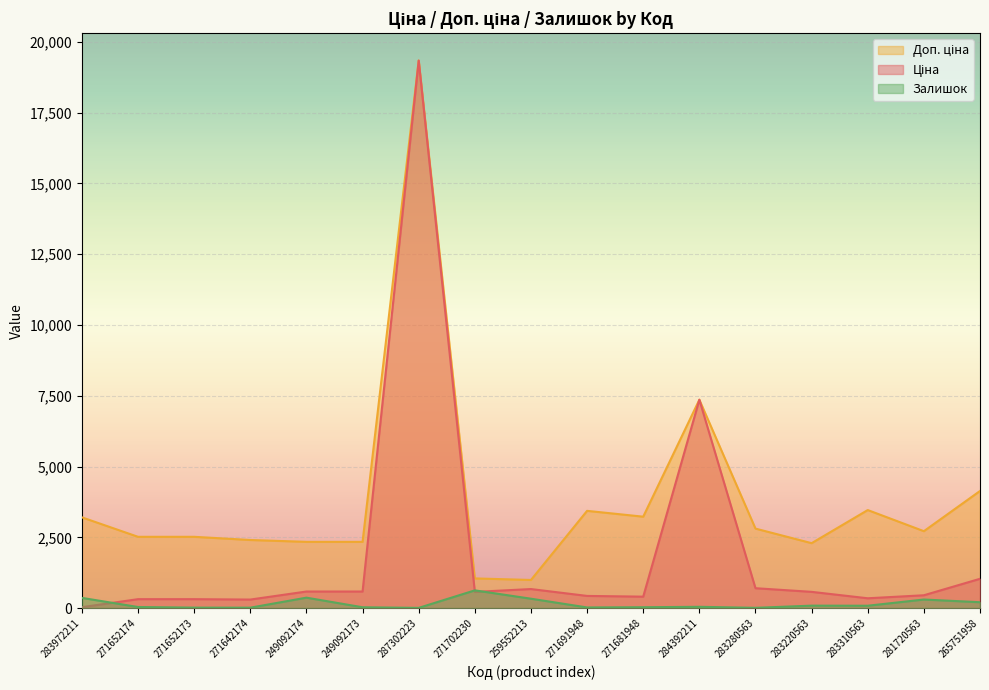

At which category does the chart reach its minimum across all series?

287302223